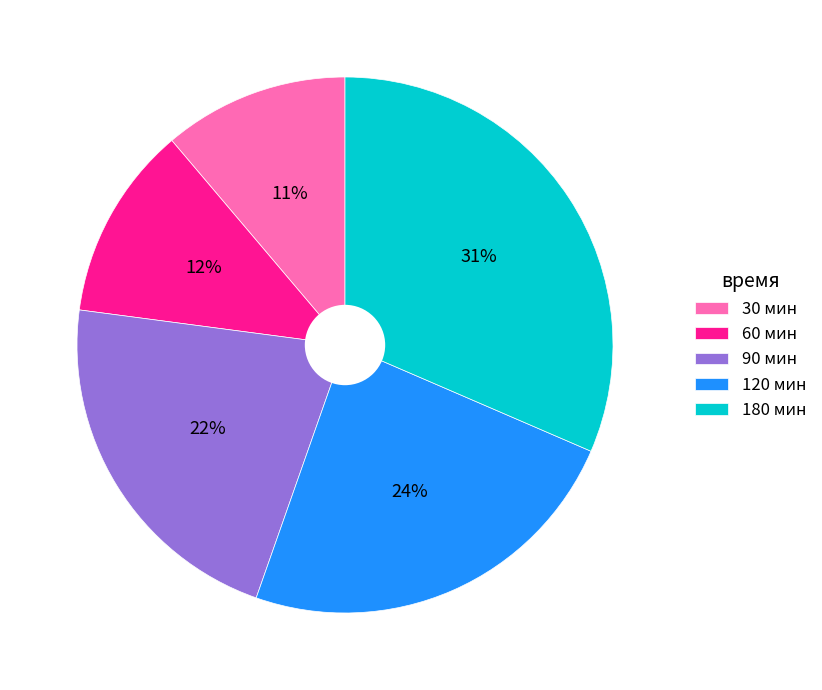

Rank the categories by value from highest to lowest.

180, 120, 90, 60, 30